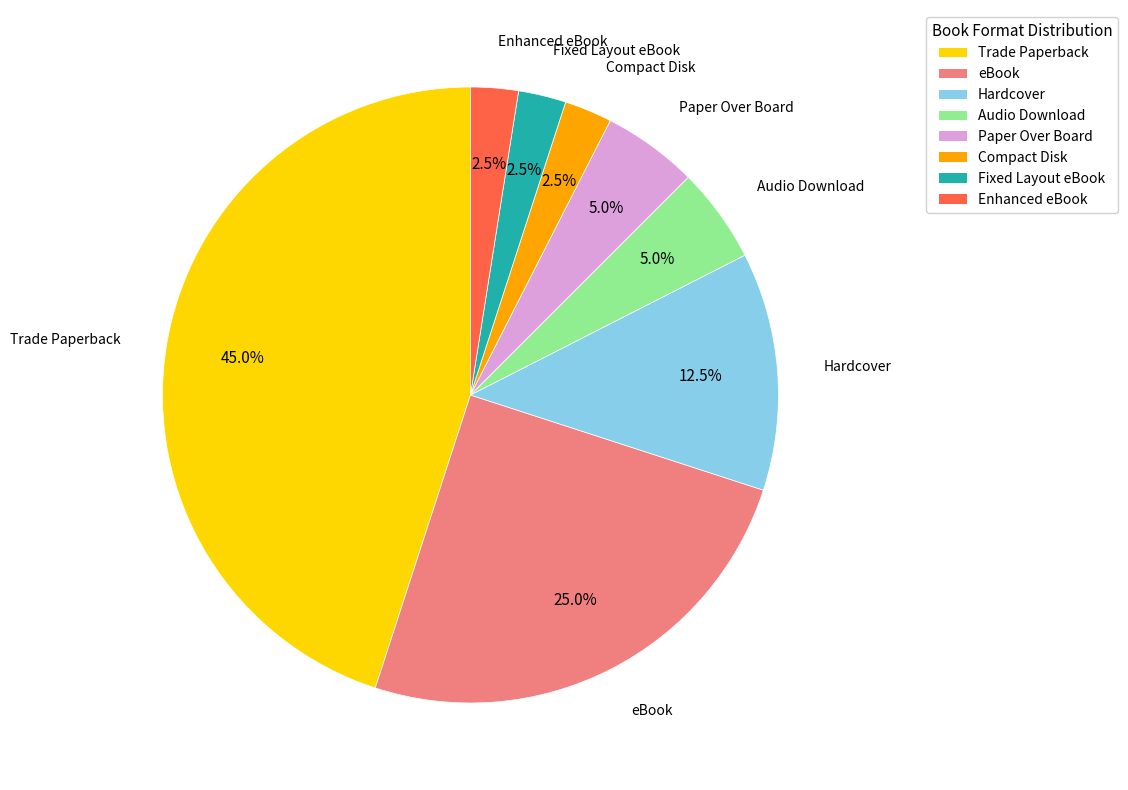

Which category has the biggest portion of the pie?

Trade Paperback